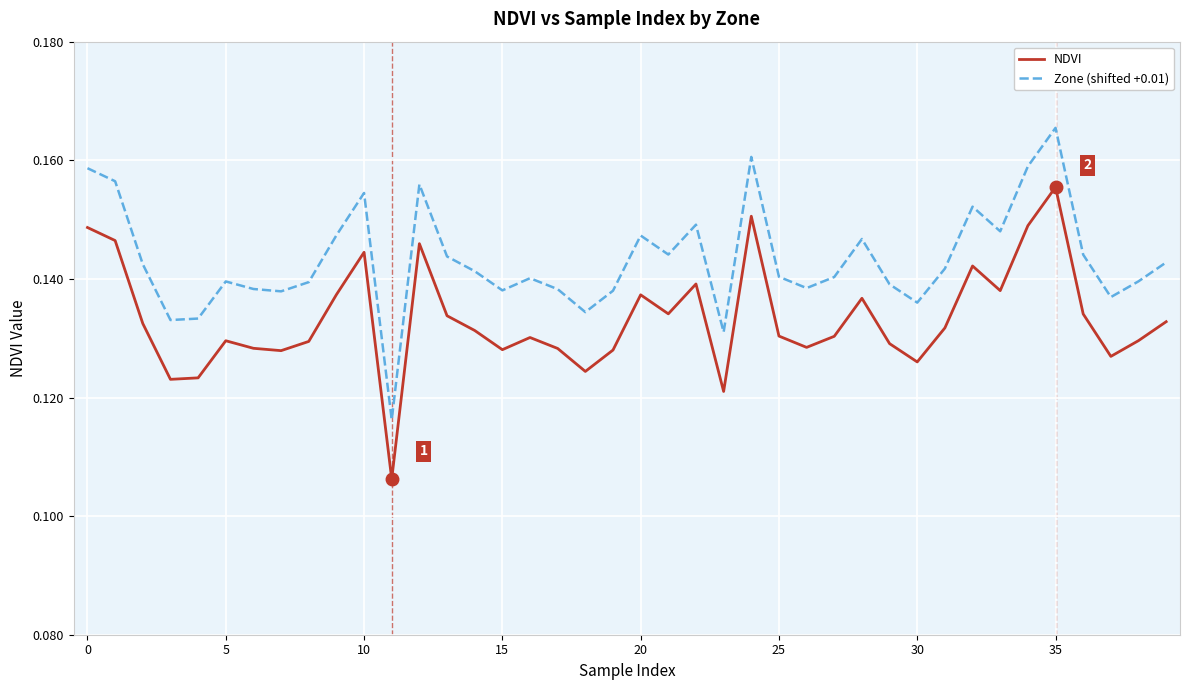

Which series has the largest total across all categories?

Zone (shifted +0.01)